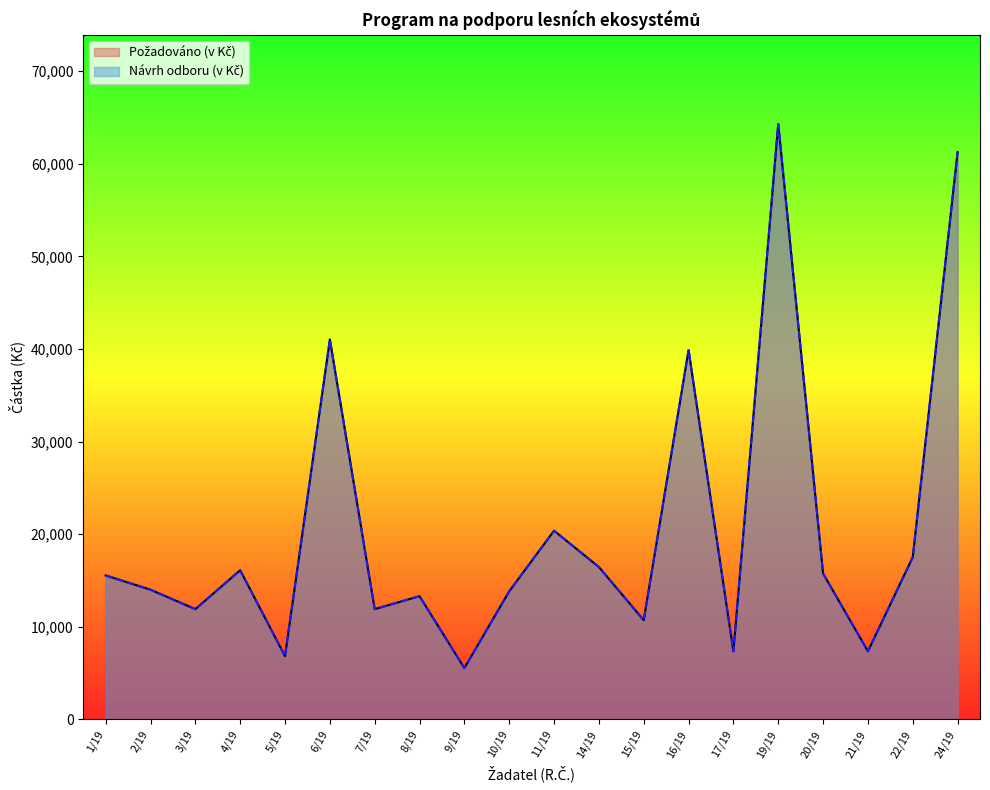

What is the label of the 18th point from the right?

3/19